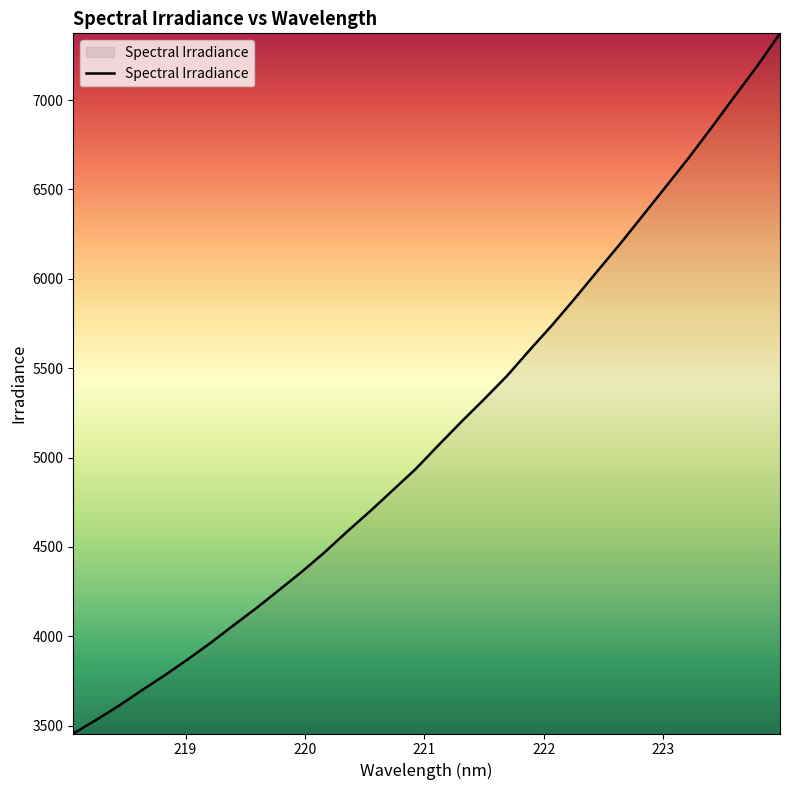

What is the sum of all values?

164755.7